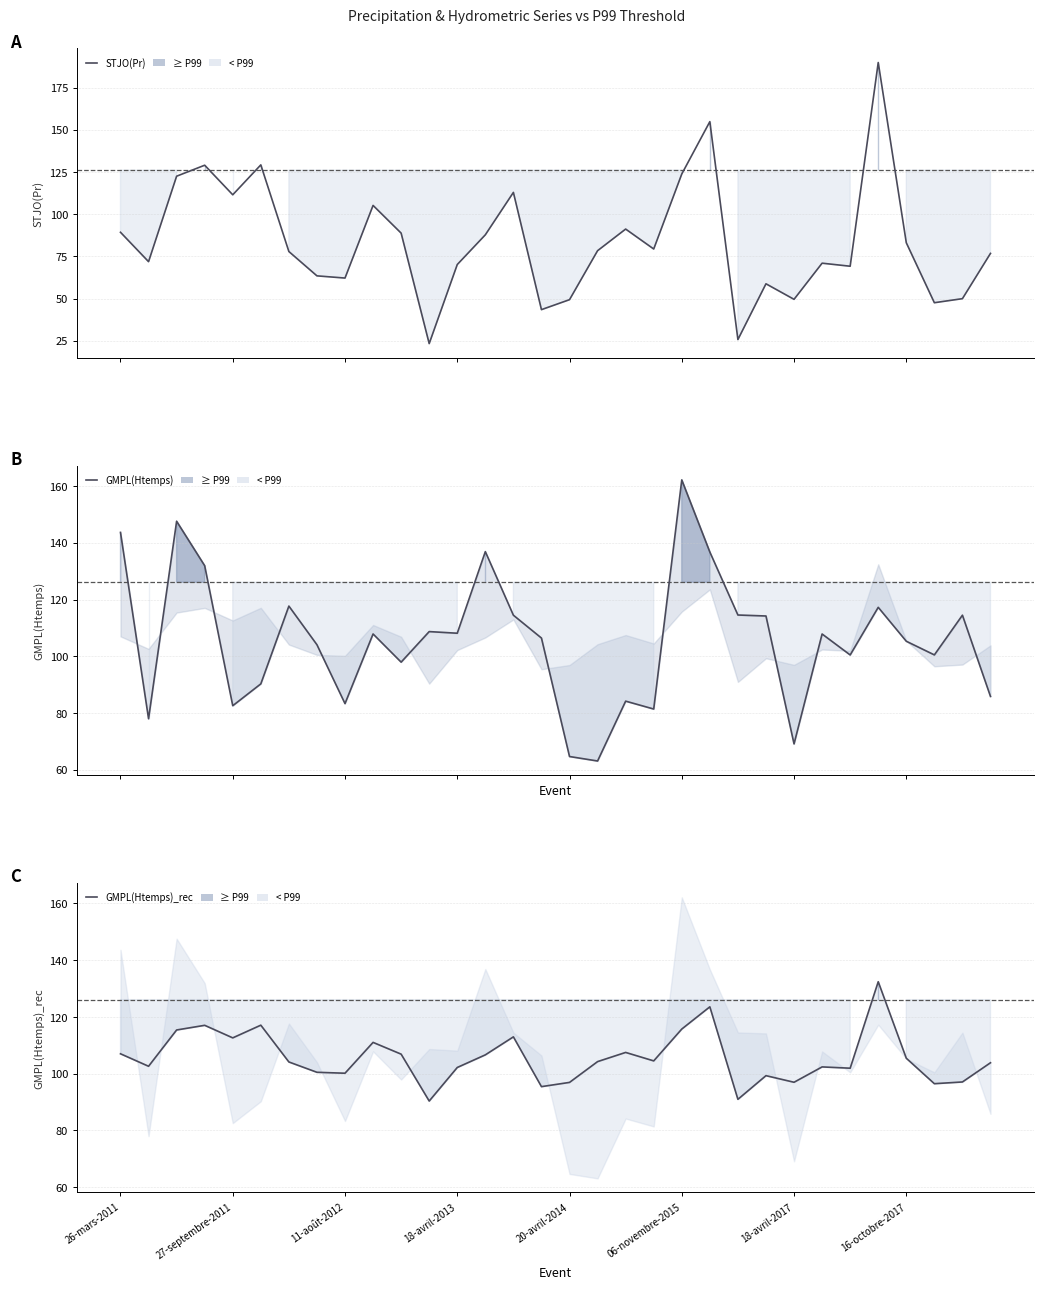

How many data points in GMPL(Htemps)_rec are above 104?

17